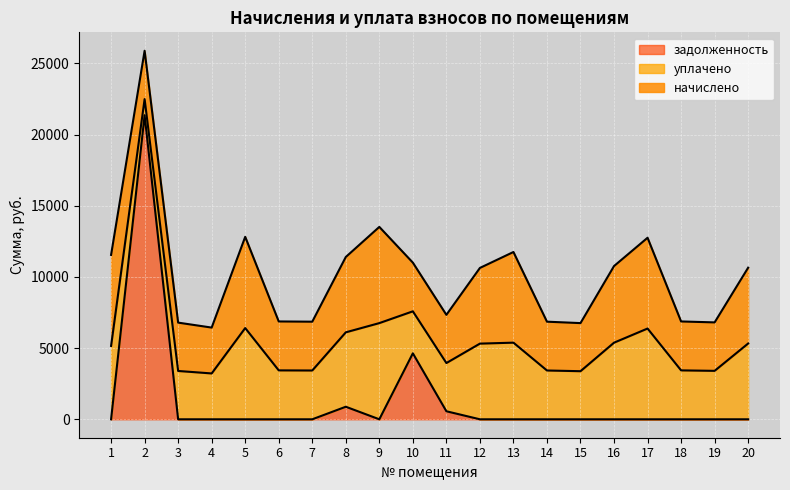

Between 8 and 18, which is larger?

8